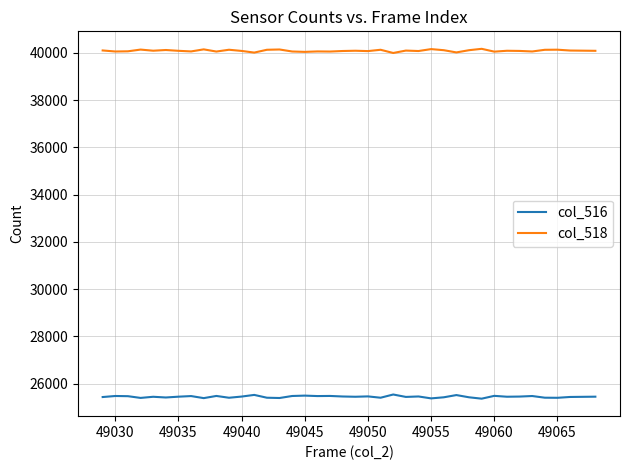

List the series in order of their overall mean, lowest first.

col_516, col_518